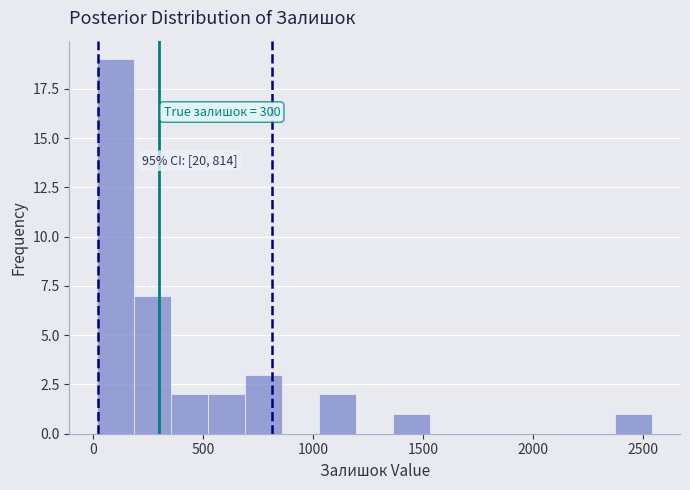

Read against the x-axis, roughly where is the centre of the tallest bar?

100